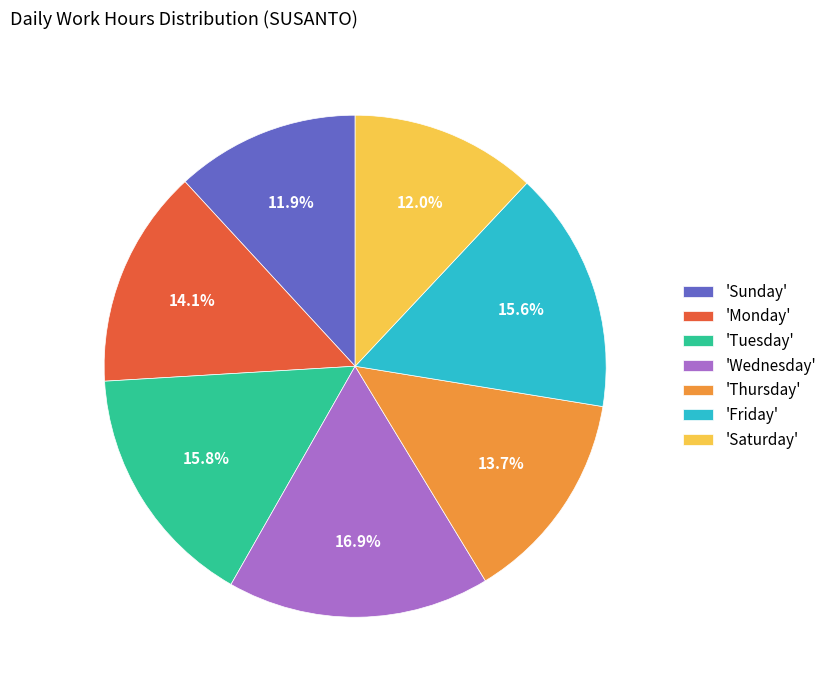

How many slices are in this pie chart?

7